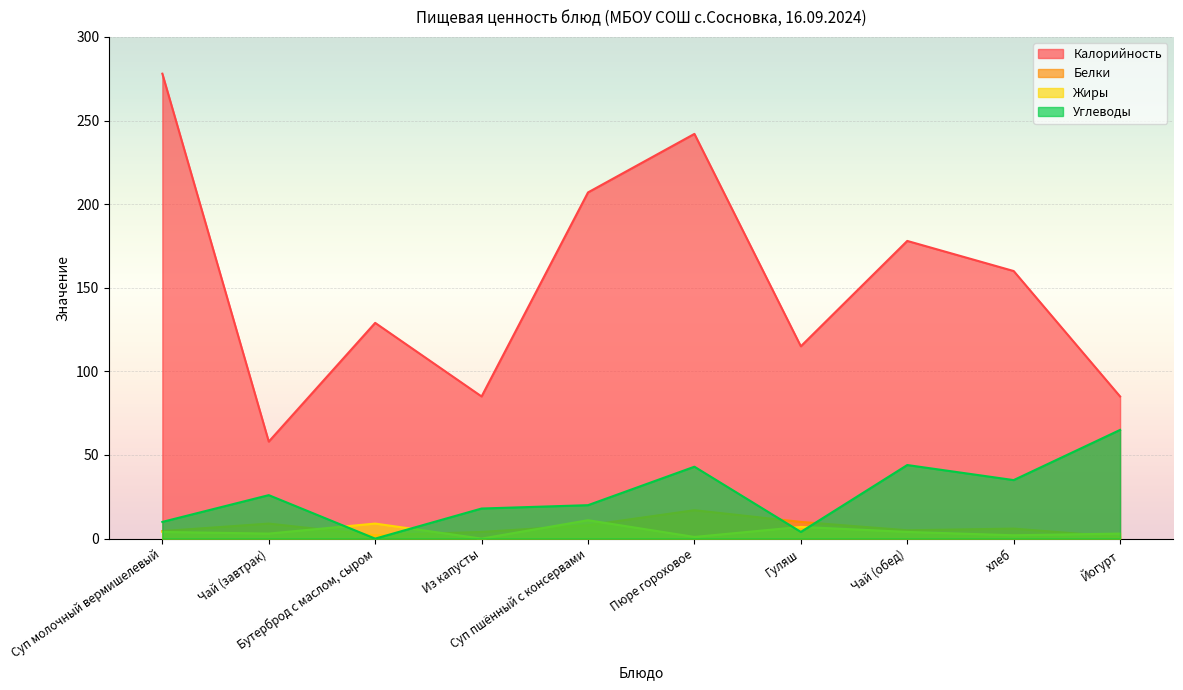

At which category does Белки reach its first local valley?

Бутерброд с маслом, сыром